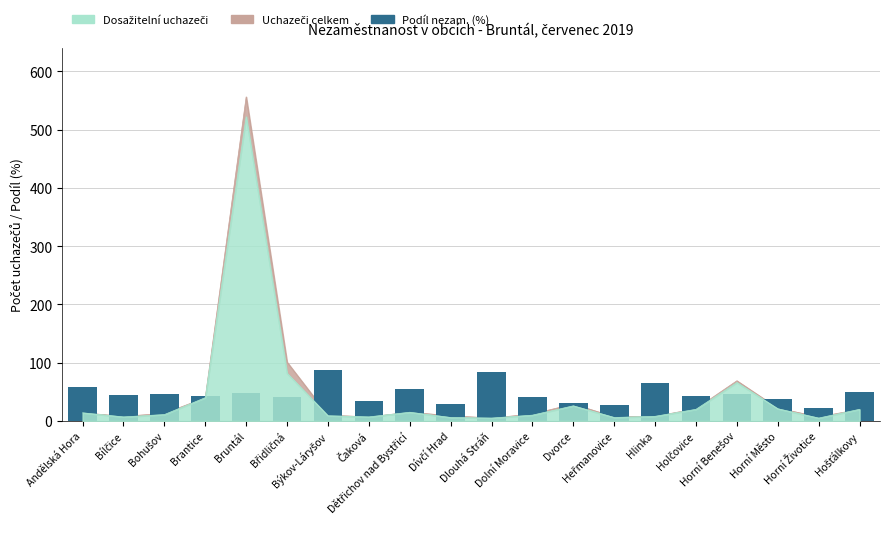

Between Dlouhá Stráň and Býkov-Láryšov, which is larger?

Býkov-Láryšov